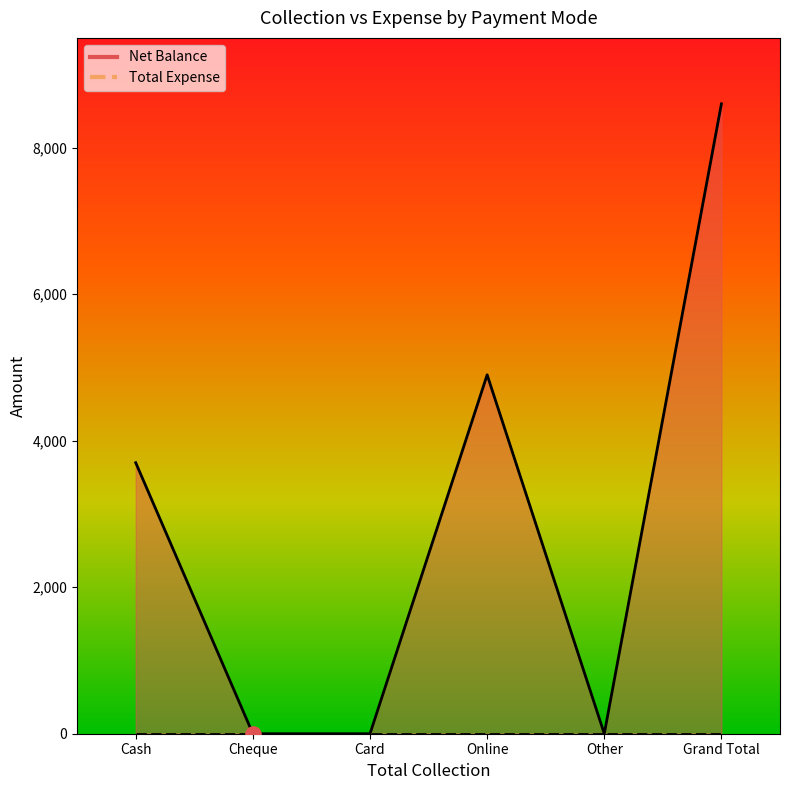

Between Online and Other, which is larger?

Online